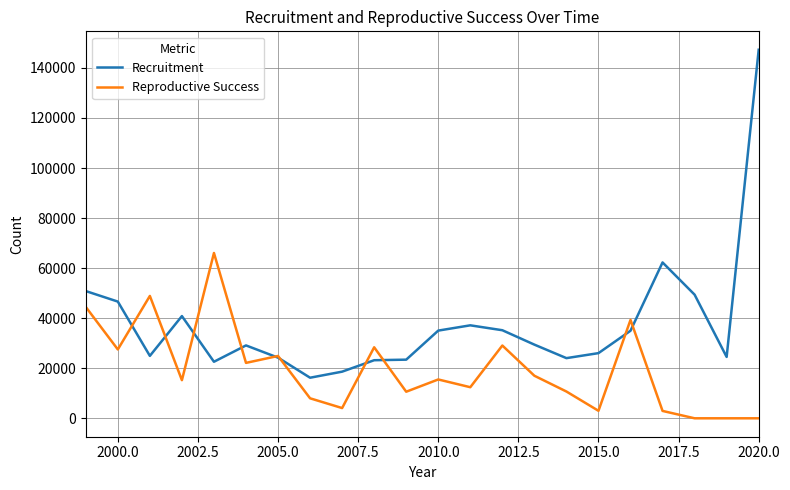

What is the maximum value for Recruitment?

147261